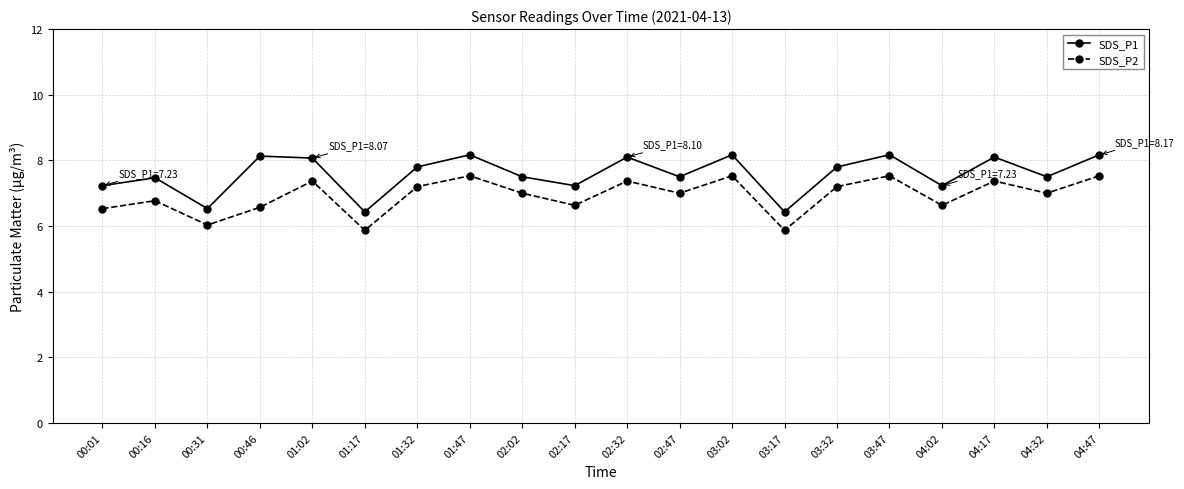

Is the value of SDS_P2 at 01:02 greater than the value of SDS_P1 at 01:02?

No